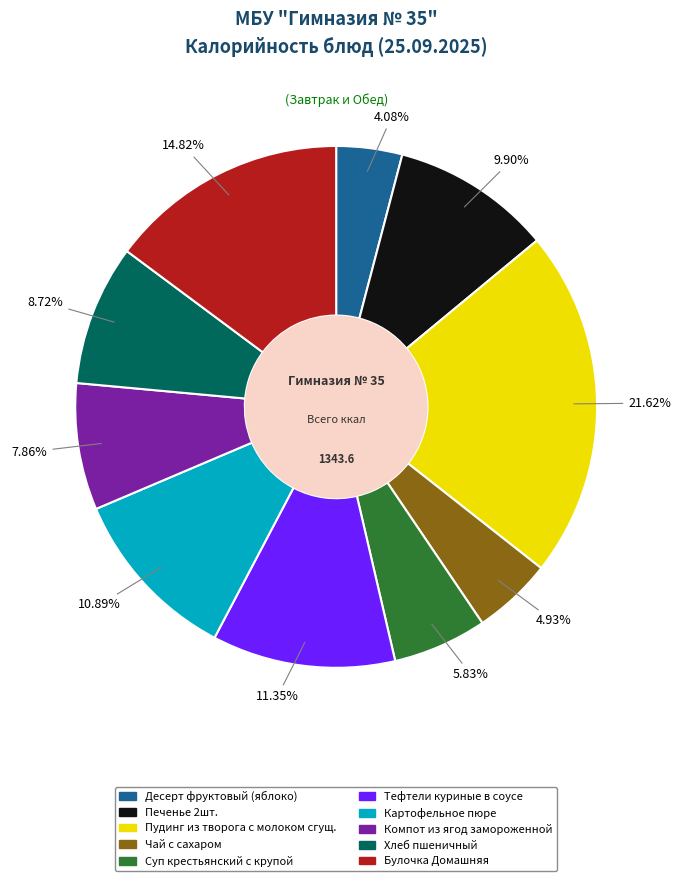

What is the smallest slice in the pie chart?

Десерт фруктовый (яблоко)